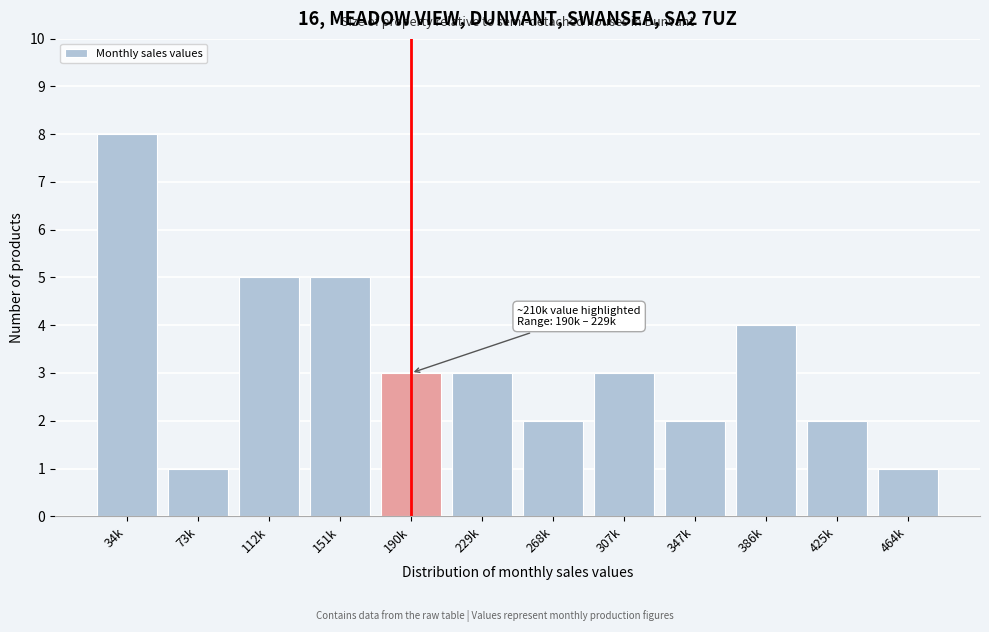

Reading left to right, transcribe all the data shown in this chart.

8	1	5	5	3	3	2	3	2	4	2	1